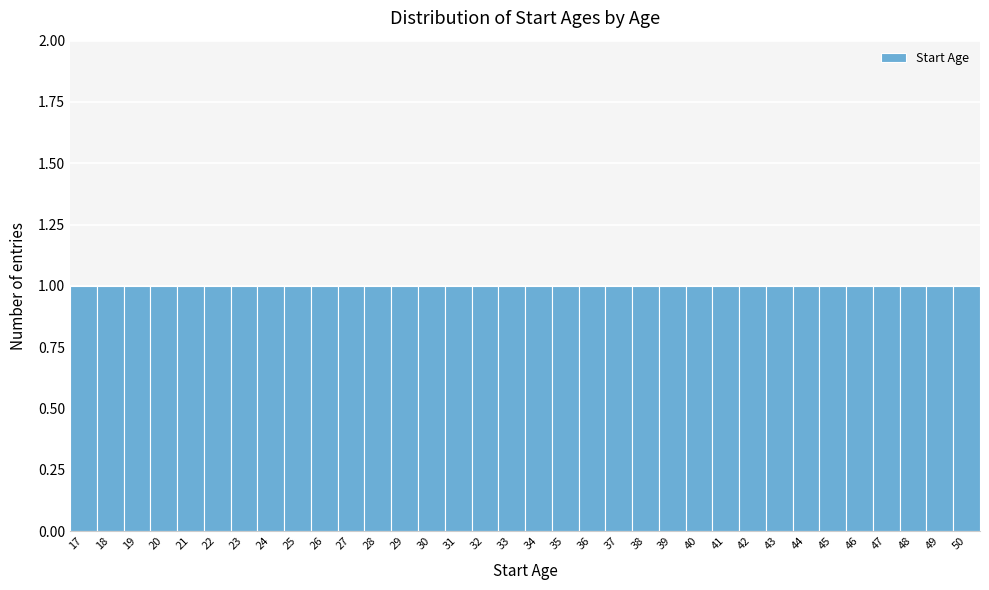

Reading left to right, transcribe this chart: for each bar, give the range it covers on the x-axis and its height. The values are not printed on the chart, so give them approximately, as read against the axis.

16.5 to 17.5: 1
17.5 to 18.5: 1
18.5 to 19.5: 1
19.5 to 20.5: 1
20.5 to 21.5: 1
21.5 to 22.5: 1
22.5 to 23.5: 1
23.5 to 24.5: 1
24.5 to 25.5: 1
25.5 to 26.5: 1
26.5 to 27.5: 1
27.5 to 28.5: 1
28.5 to 29.5: 1
29.5 to 30.5: 1
30.5 to 31.5: 1
31.5 to 32.5: 1
32.5 to 33.5: 1
33.5 to 34.5: 1
34.5 to 35.5: 1
35.5 to 36.5: 1
36.5 to 37.5: 1
37.5 to 38.5: 1
38.5 to 39.5: 1
39.5 to 40.5: 1
40.5 to 41.5: 1
41.5 to 42.5: 1
42.5 to 43.5: 1
43.5 to 44.5: 1
44.5 to 45.5: 1
45.5 to 46.5: 1
46.5 to 47.5: 1
47.5 to 48.5: 1
48.5 to 49.5: 1
49.5 to 50.5: 1